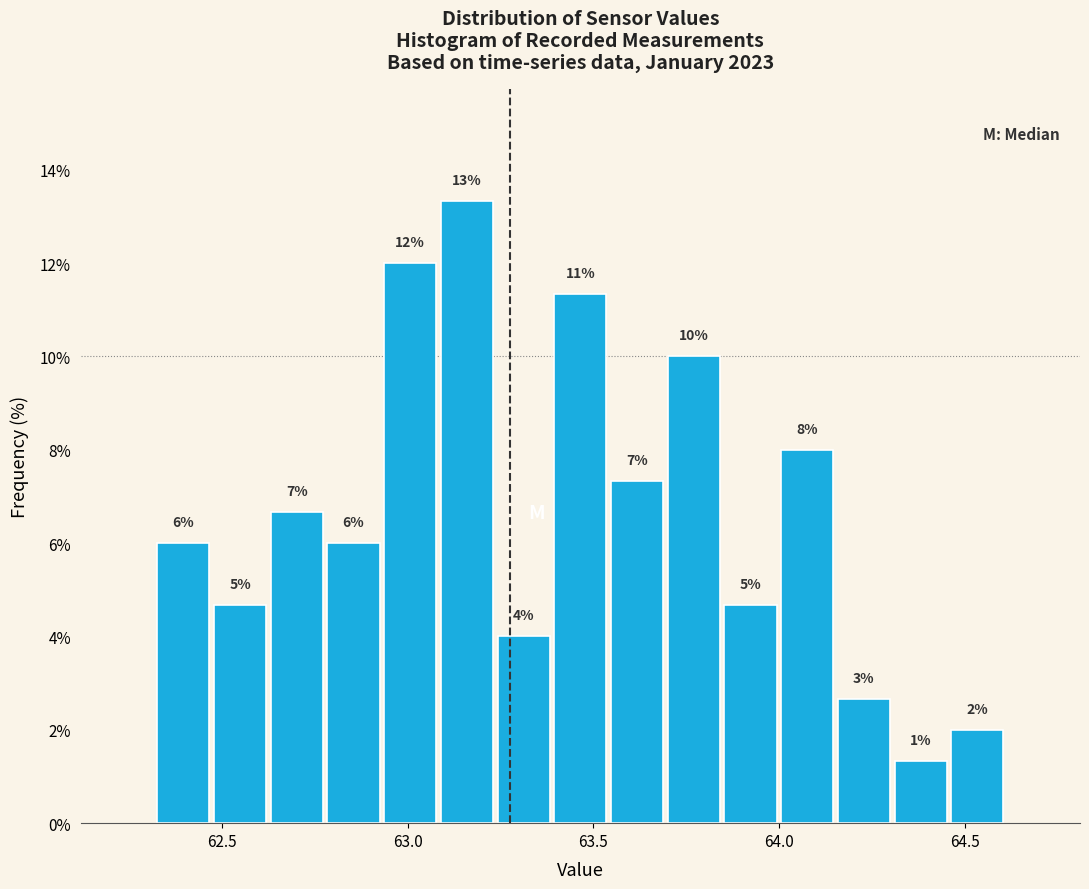

Around what value on the x-axis is the tallest bar? Give the approximate position of its centre, as read against the axis.

63.15